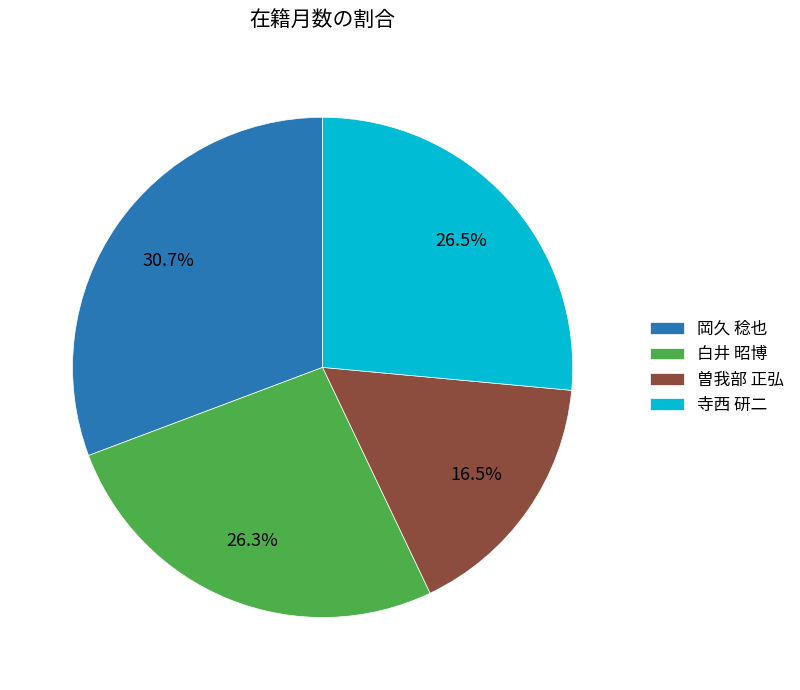

Does any single category account for the majority?

No